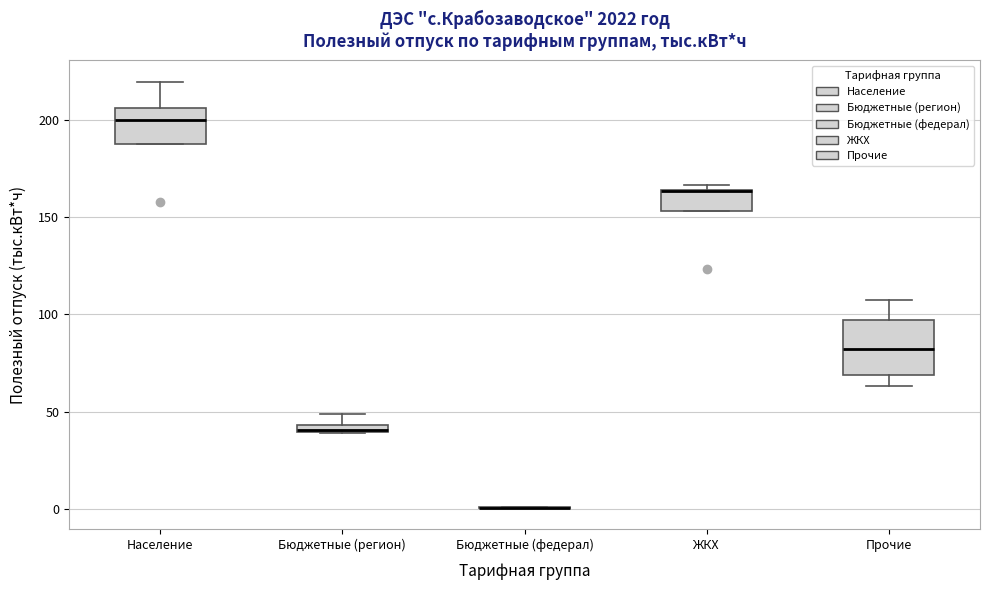

Comparing the boxes themselves (not the whiskers), which one is the tallest?

Прочие